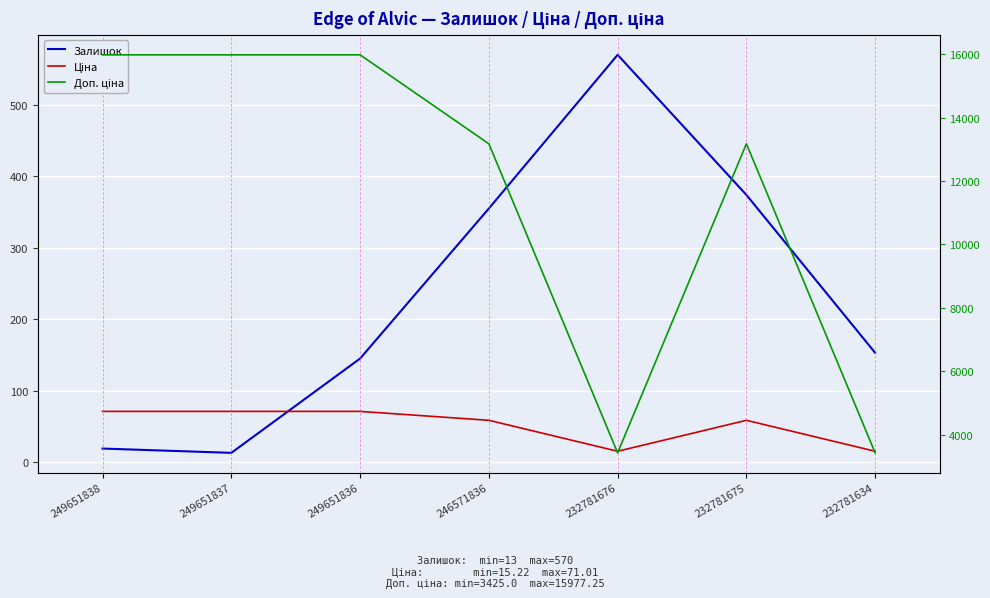

Which series changed the most between 249651837 and 232781634?

Доп. ціна